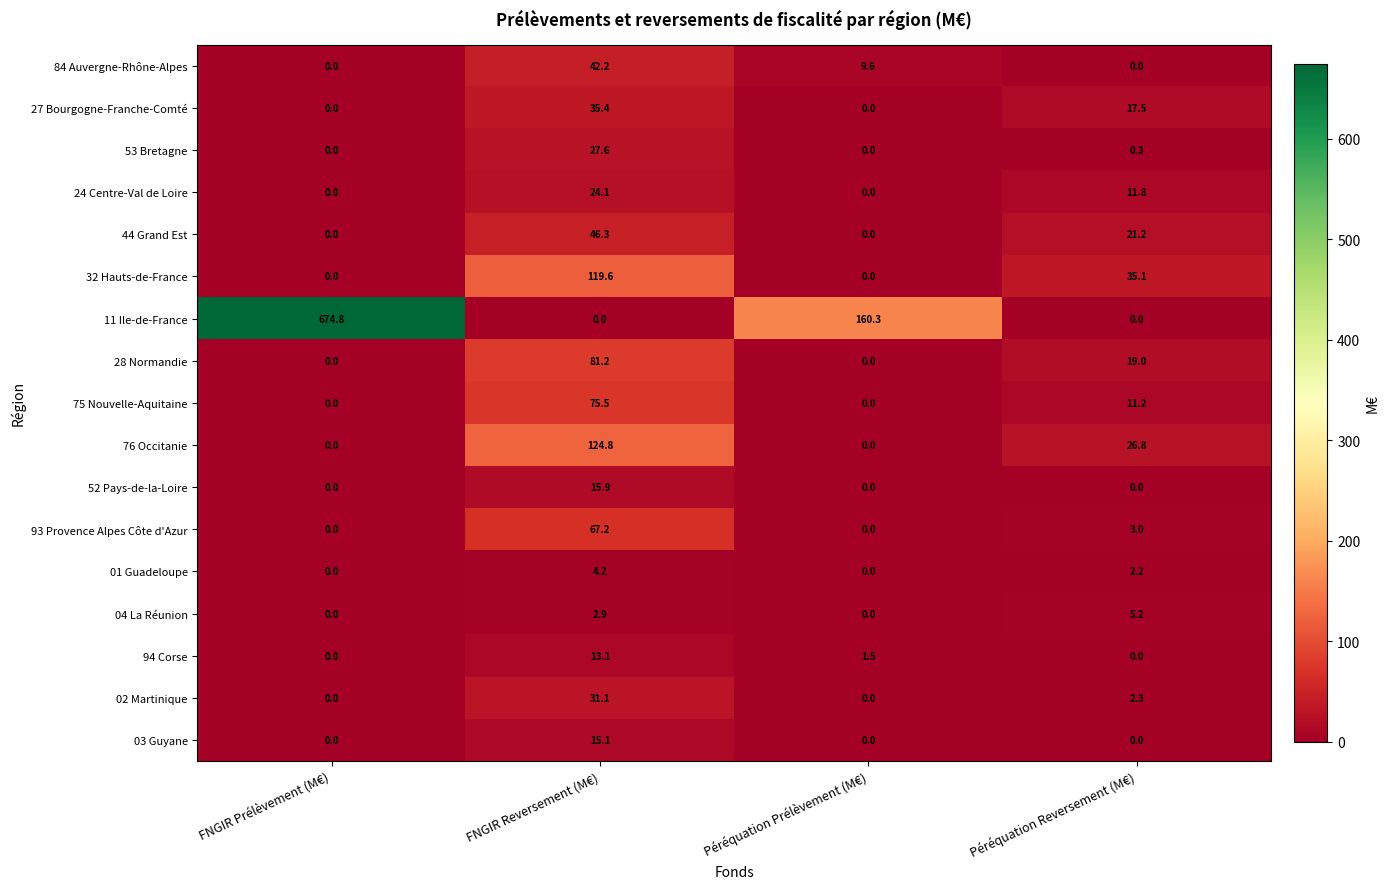

Rank the series by their maximum value, from highest to lowest.

11 Ile-de-France, 76 Occitanie, 32 Hauts-de-France, 28 Normandie, 75 Nouvelle-Aquitaine, 93 Provence Alpes Côte d'Azur, 44 Grand Est, 84 Auvergne-Rhône-Alpes, 27 Bourgogne-Franche-Comté, 02 Martinique, 53 Bretagne, 24 Centre-Val de Loire, 52 Pays-de-la-Loire, 03 Guyane, 94 Corse, 04 La Réunion, 01 Guadeloupe